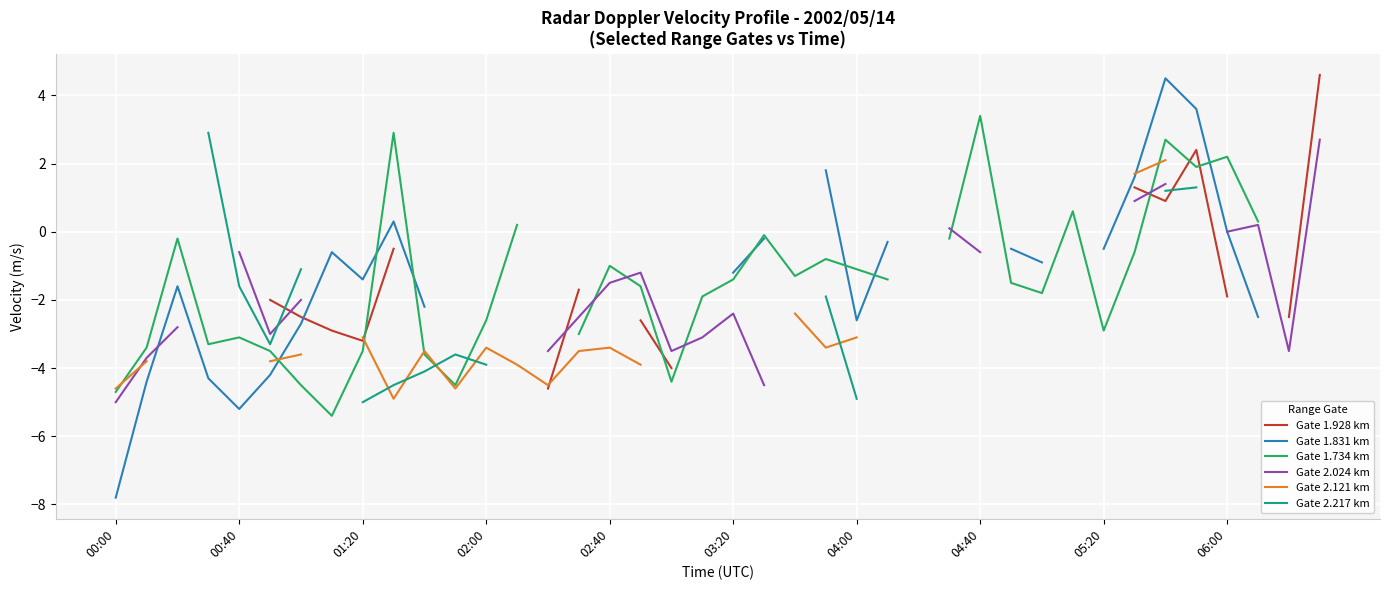

Rank the series by their average value, from highest to lowest.

Gate 1.928 km, Gate 1.831 km, Gate 1.734 km, Gate 2.024 km, Gate 2.121 km, Gate 2.217 km